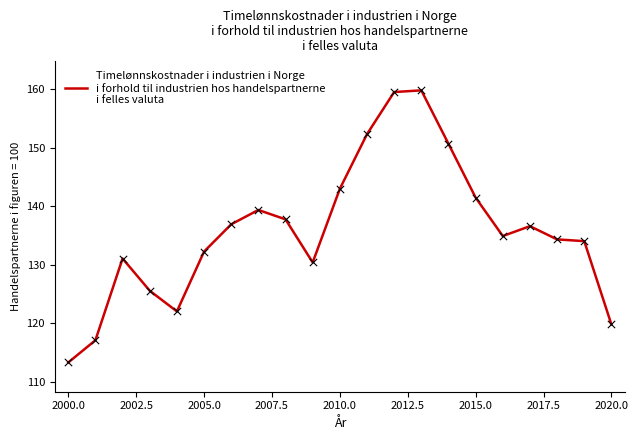

What is the greatest value displayed?

159.8